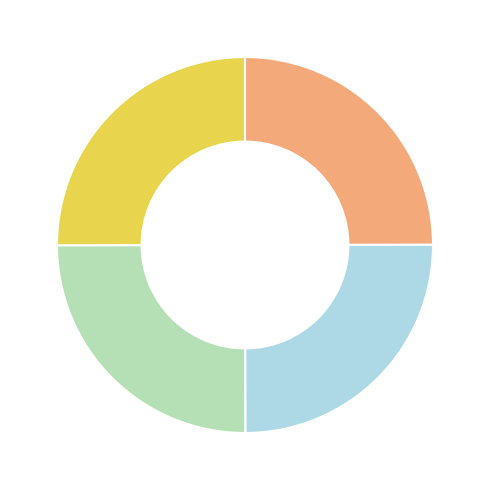

Does any single category account for the majority?

No